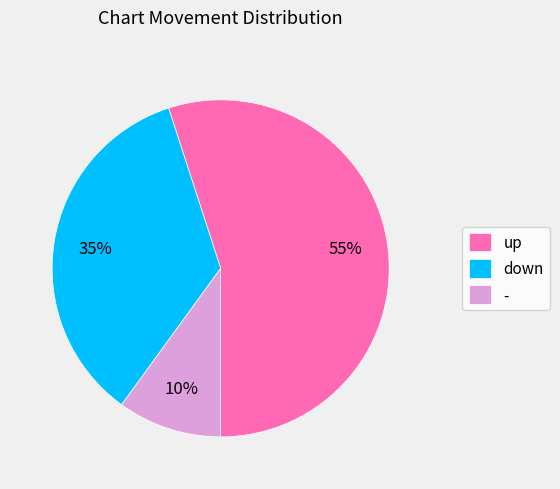

To the nearest percent, what is the combined percentage of down and -?

45%